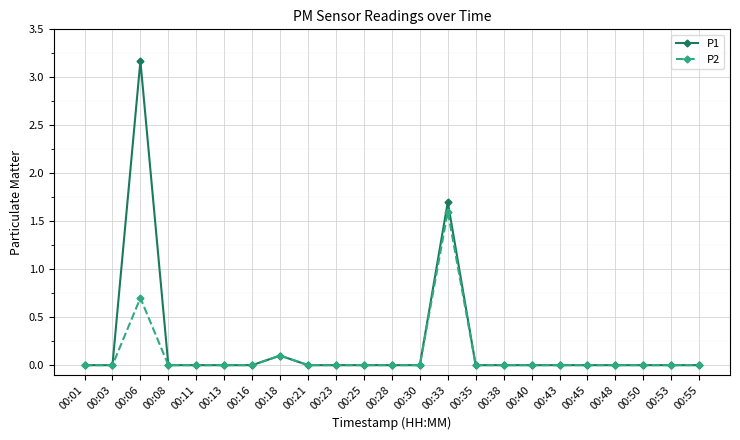

List the series in order of their peak value, lowest first.

P2, P1